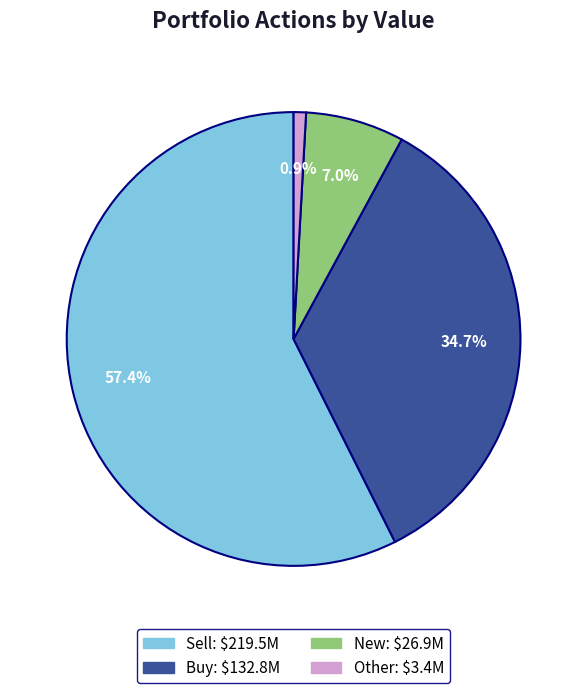

What is the ratio of the value at Sell to the value at New?

8.2